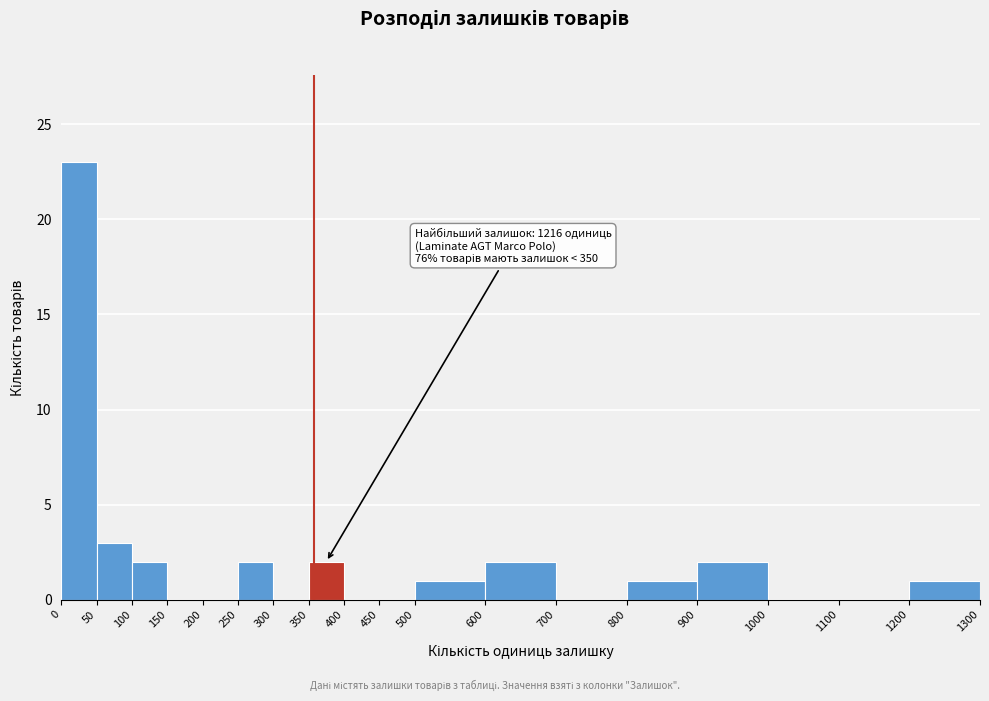

Over which range of the x-axis is the bar tallest?

0 to 50